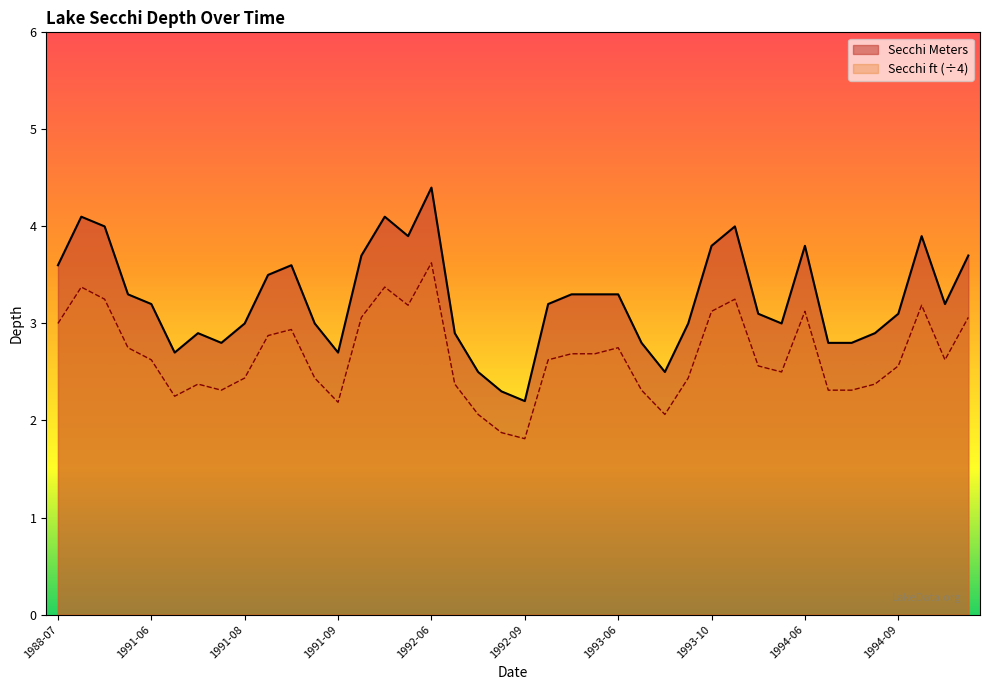

At 1994-06, list the series in order from largest to smallest.

Secchi Meters, Secchi ft (÷4)